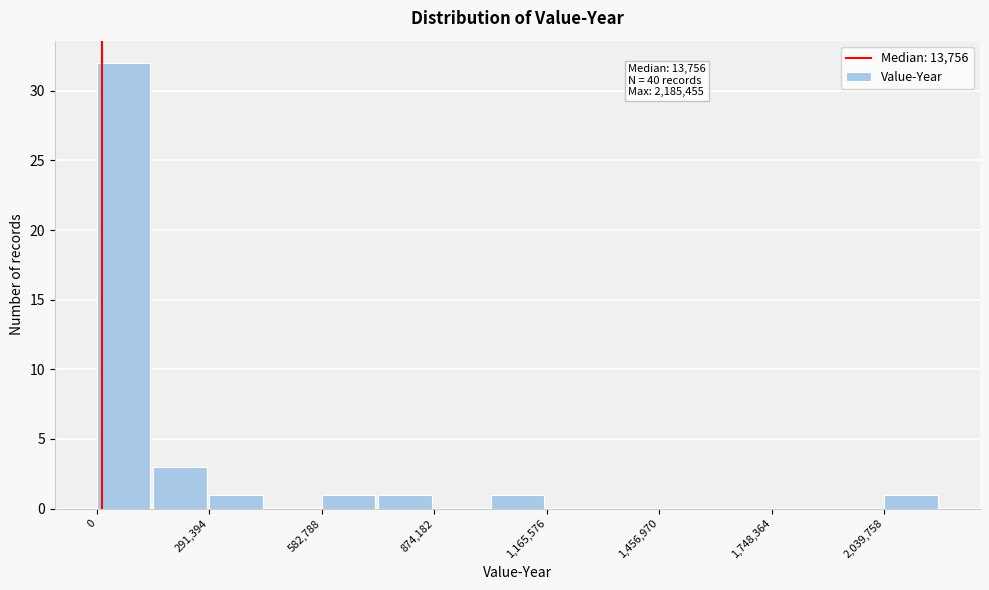

Read against the x-axis, roughly where is the centre of the tallest bar?

50000